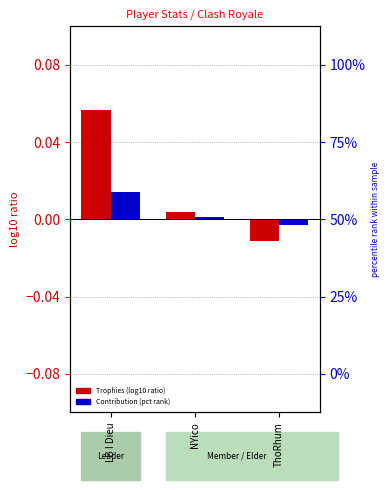

Which category has the lowest value in the Contribution (pct rank) series?

ThoRhum